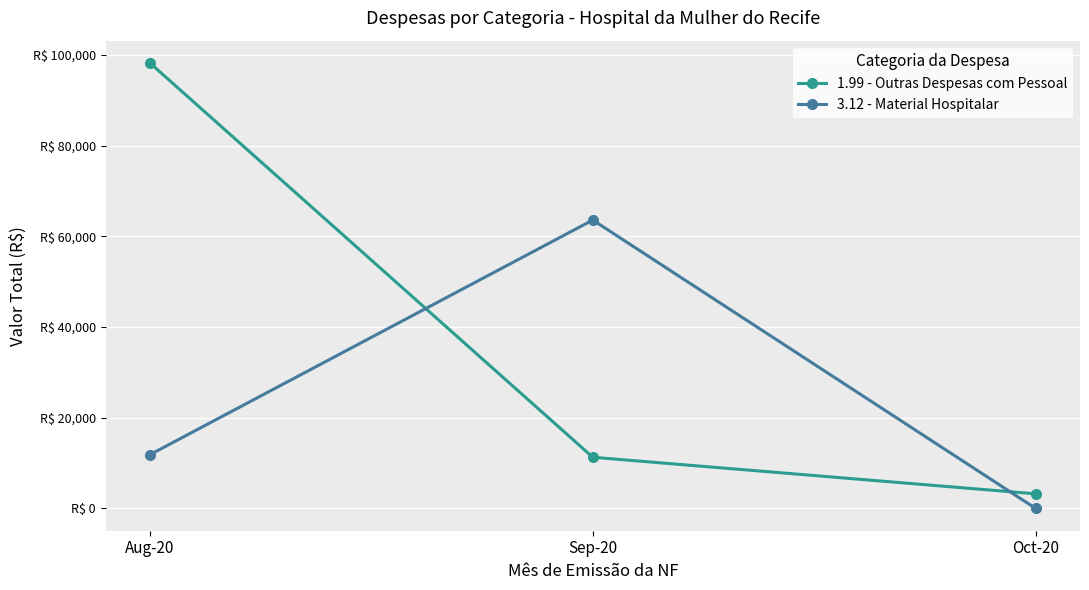

What is the average value of the 3.12 - Material Hospitalar series?

25140.5